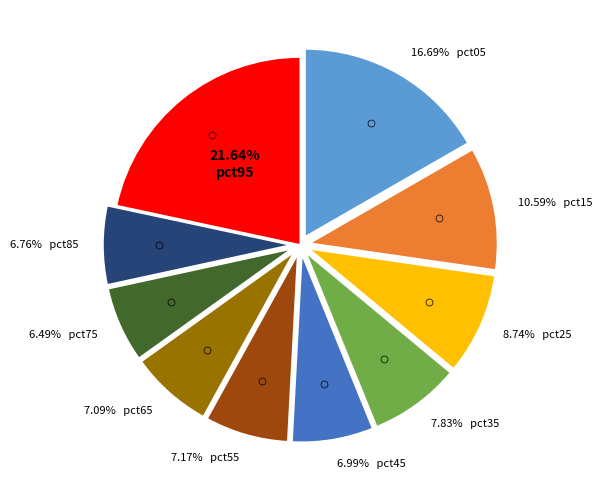

Is there a majority slice in this chart?

No